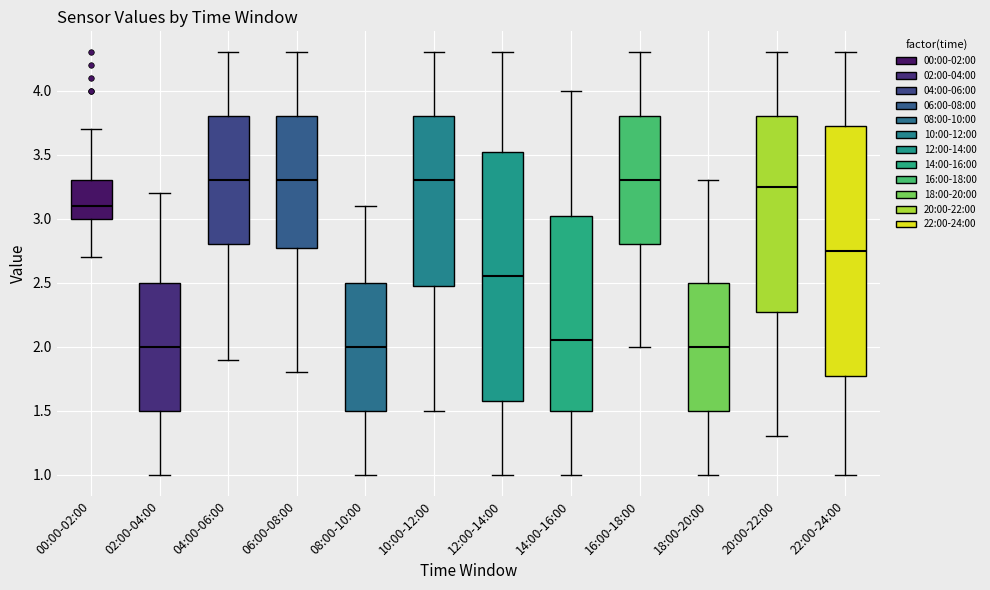

Where is the upper edge of the box for 16:00-18:00 on the y-axis? The values are not printed on the chart, so give them approximately, as read against the axis.

3.80